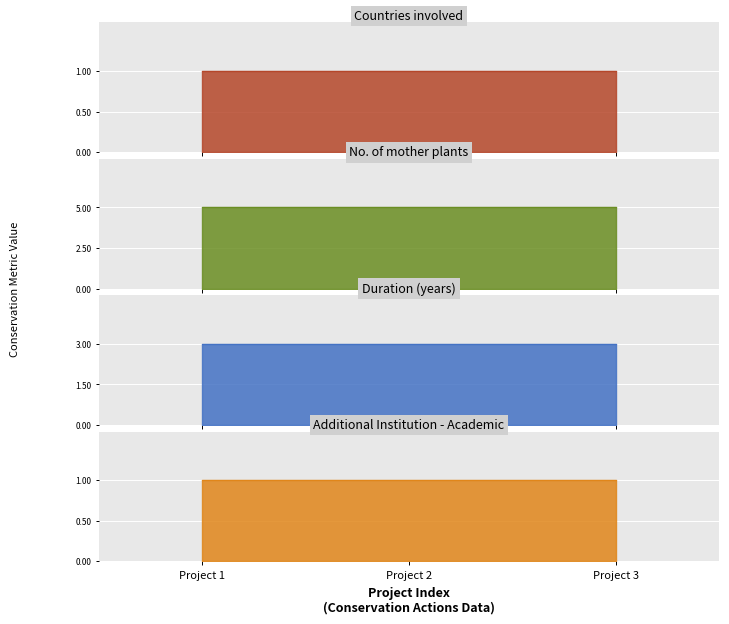

At which label is Additional Institution - Academic closest to 1?

Project 1